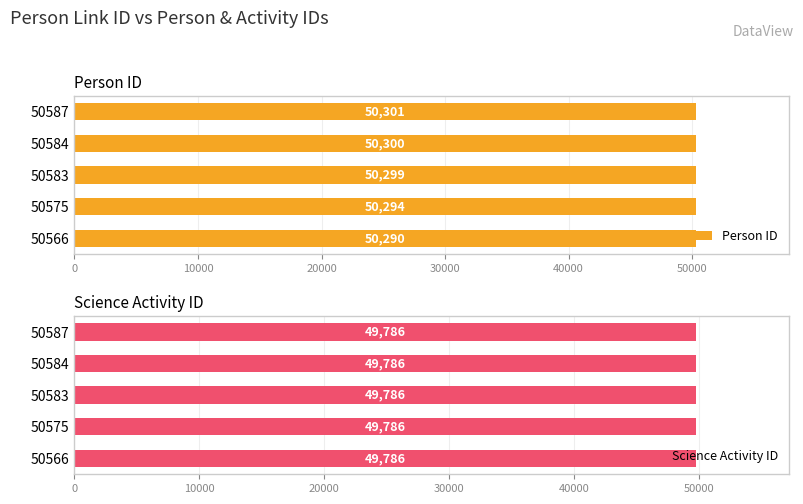

What is the value of the Person ID bar at the 2nd from the left?

50294.0